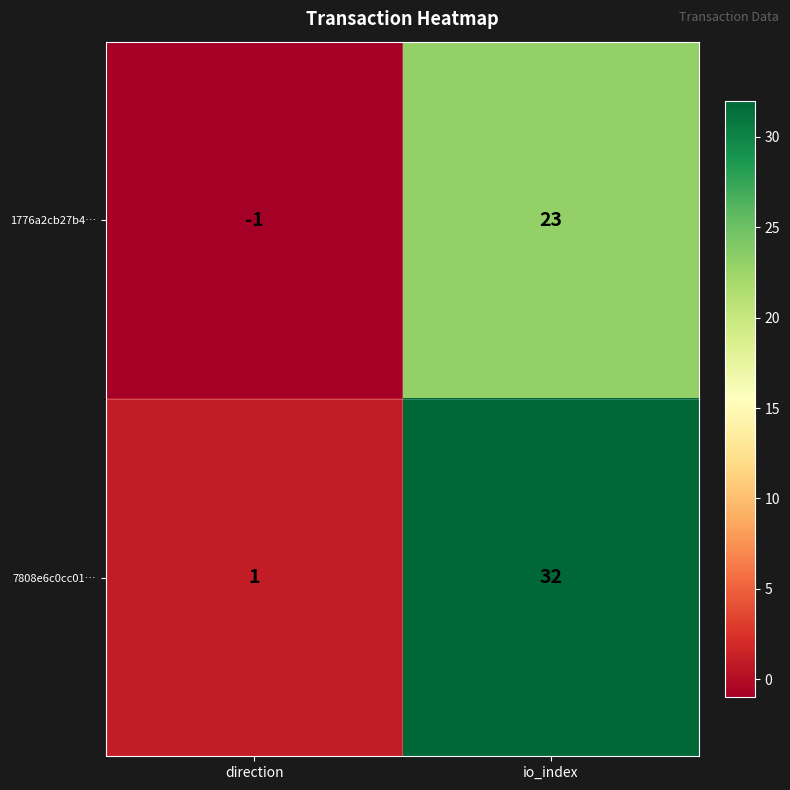

Between direction and io_index, which series saw the biggest shift?

7808e6c0cc01…